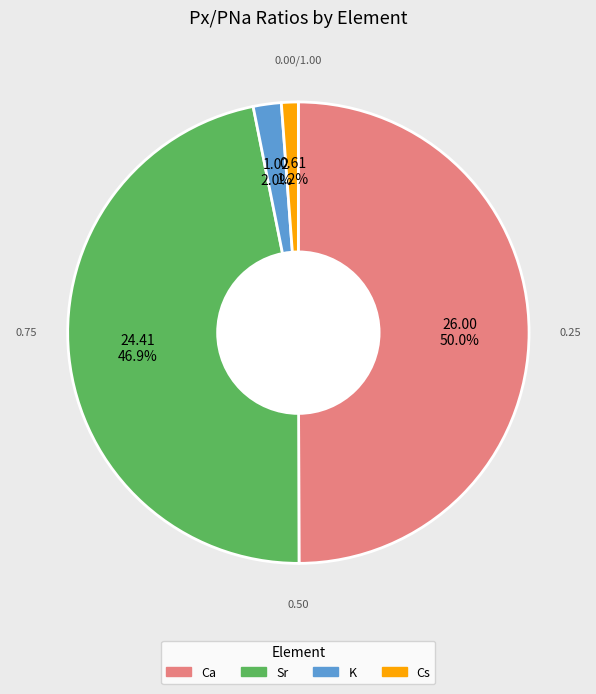

Is K the majority of the pie?

No